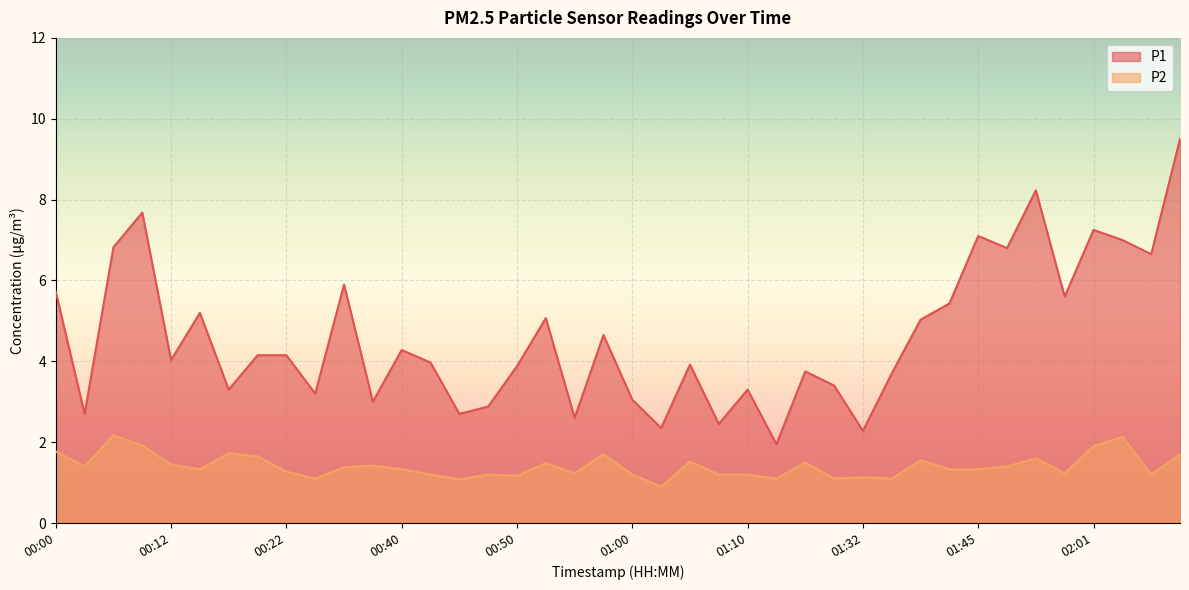

How many values in the P2 series exceed 1?

39